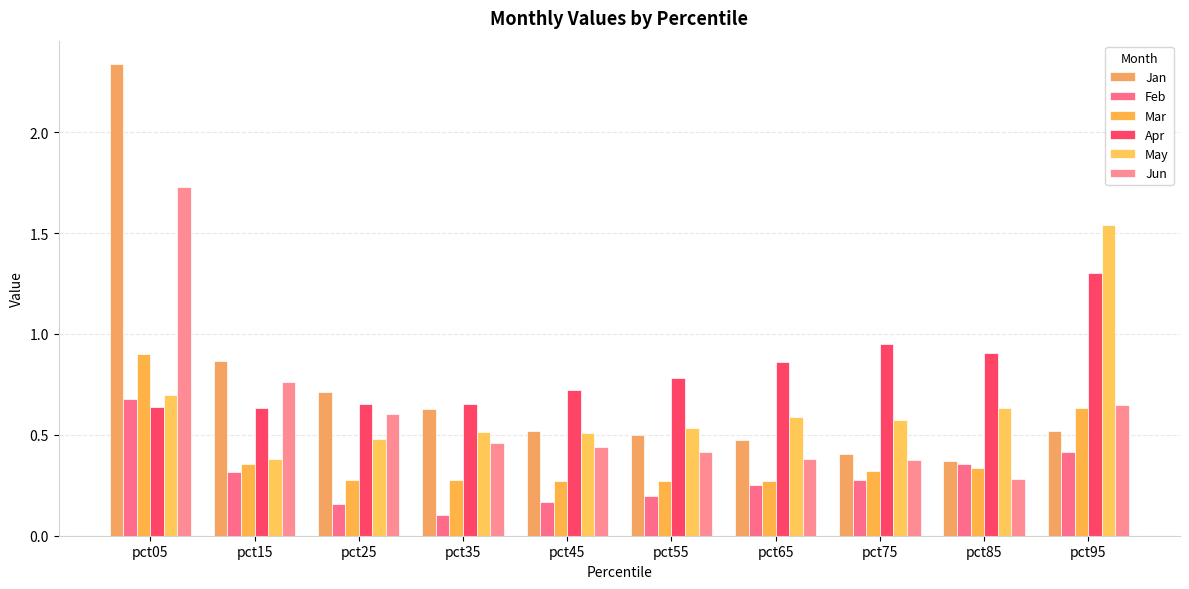

What are all the series names shown in the legend?

Jan, Feb, Mar, Apr, May, Jun